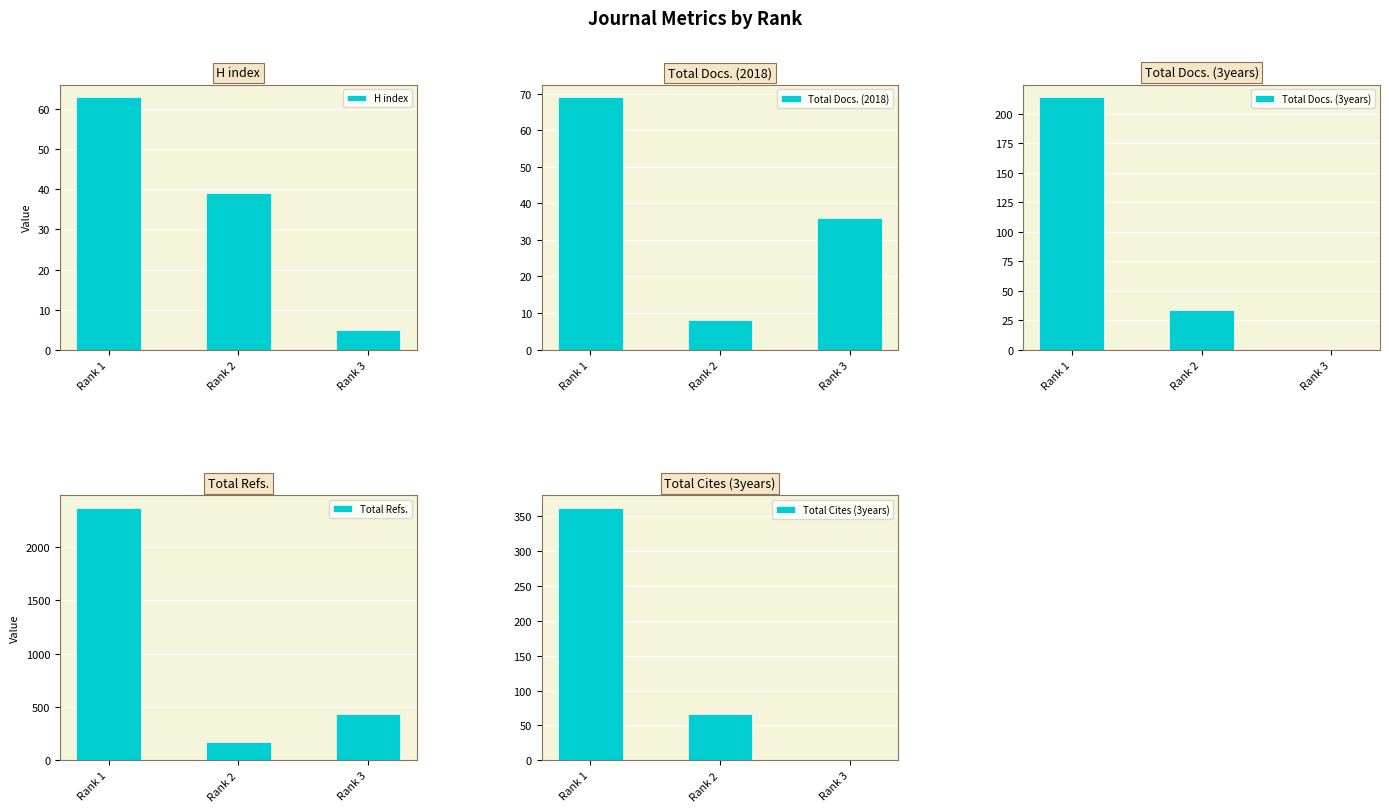

What is the difference between the Total Docs. (2018) values at Rank 1 and Rank 2?

61